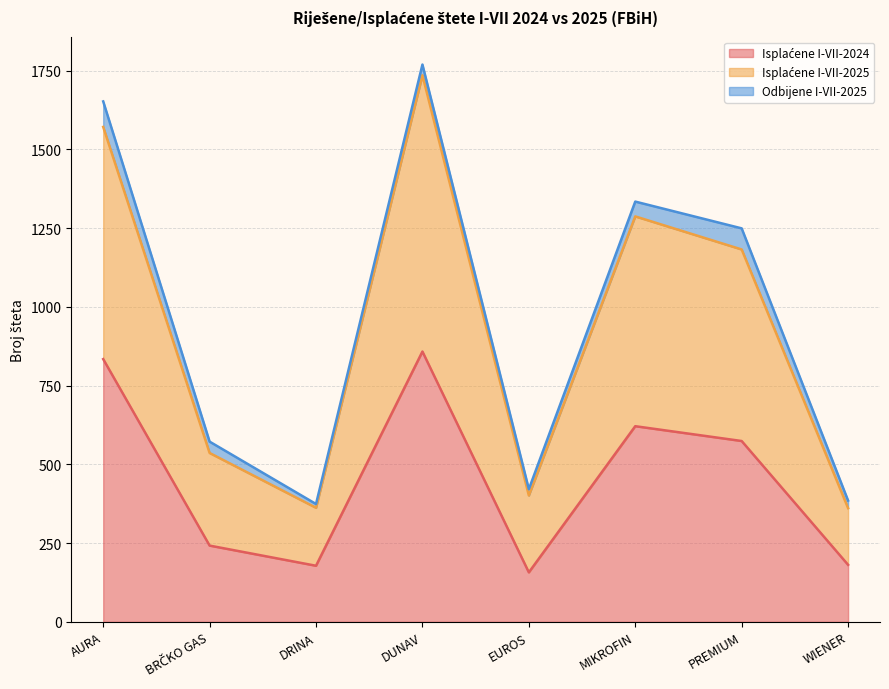

How many lines are shown in the chart?

3